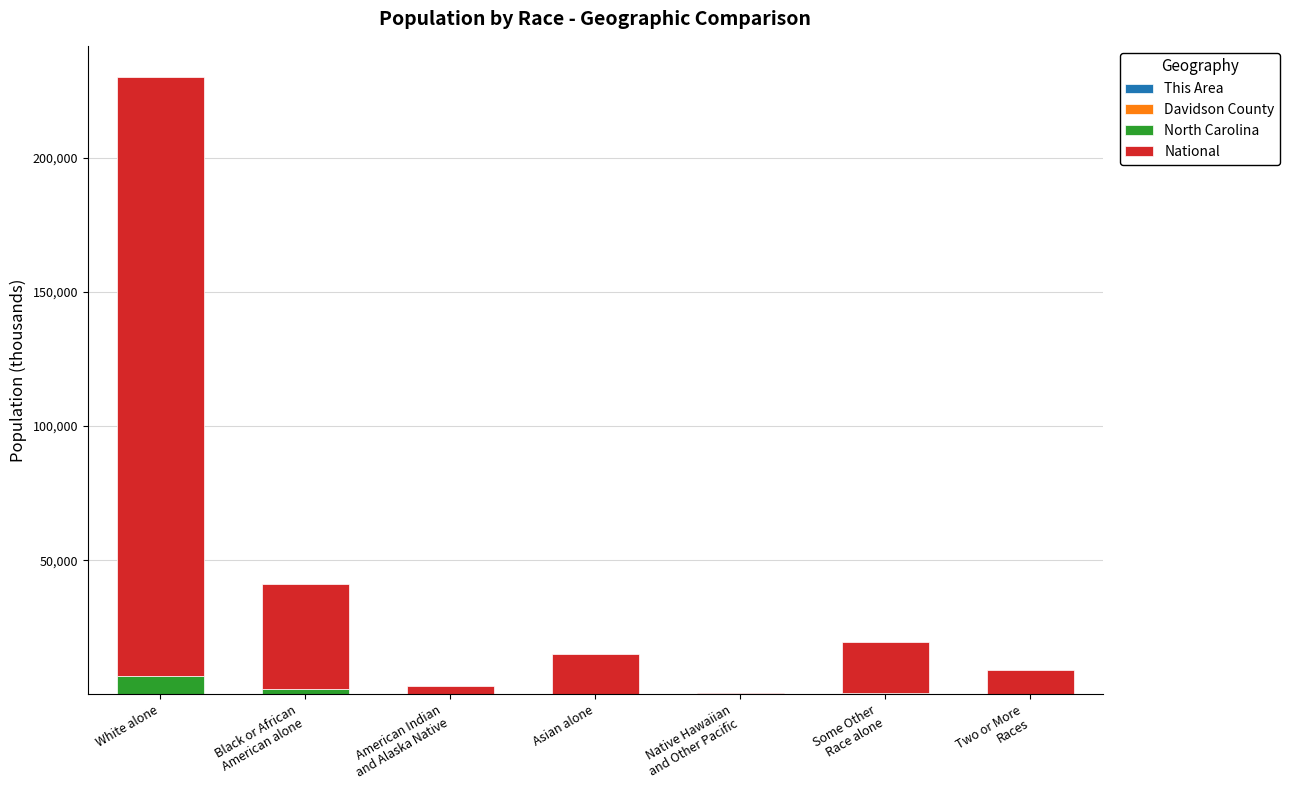

At which category is the sum across all series the highest?

White alone